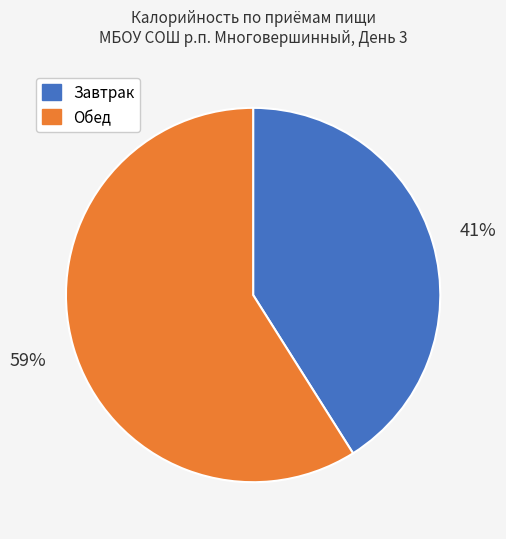

What is the ratio of the value at Завтрак to the value at Обед?

0.7